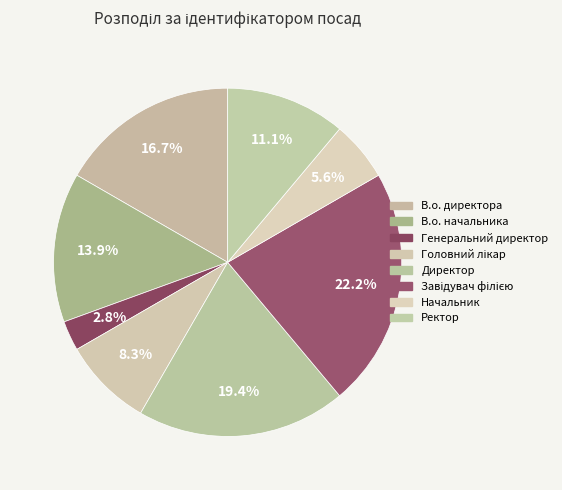

Does Начальник represent more than half of the total?

No